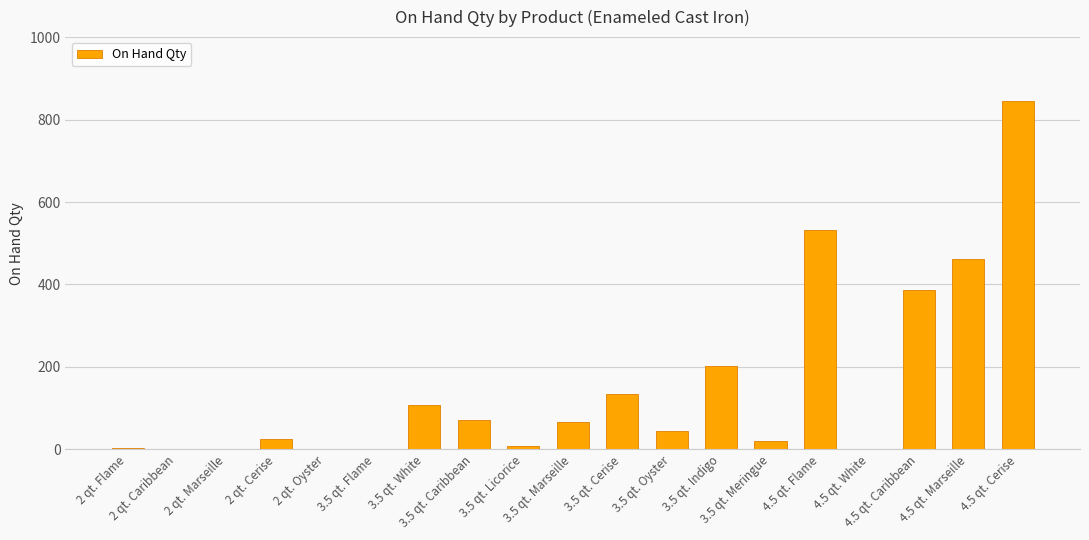

What is the maximum value shown in the chart?

846